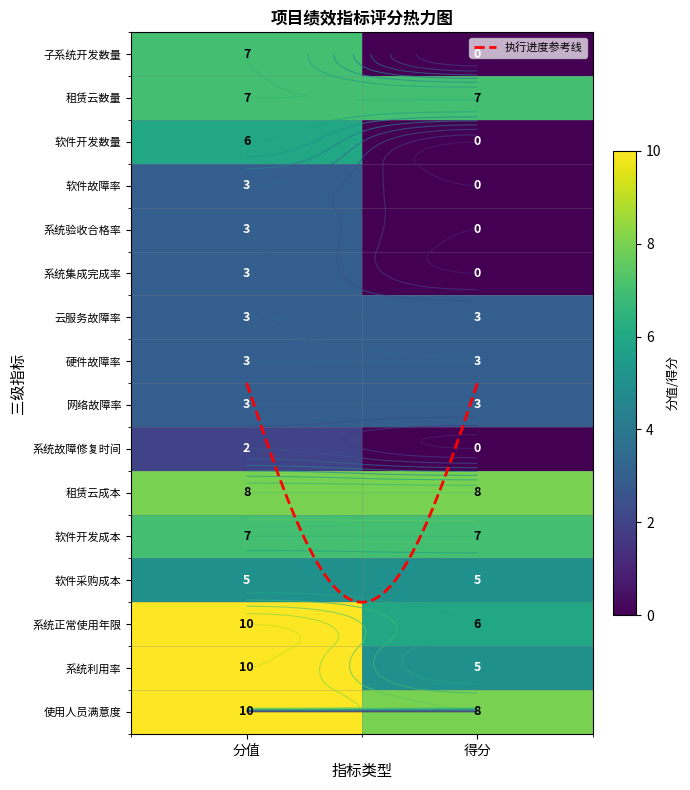

Reading left to right, what are all the values shown in this chart?

子系统开发数量: 7	0
租赁云数量: 7	7
软件开发数量: 6	0
软件故障率: 3	0
系统验收合格率: 3	0
系统集成完成率: 3	0
云服务故障率: 3	3
硬件故障率: 3	3
网络故障率: 3	3
系统故障修复时间: 2	0
租赁云成本: 8	8
软件开发成本: 7	7
软件采购成本: 5	5
系统正常使用年限: 10	6
系统利用率: 10	5
使用人员满意度: 10	8